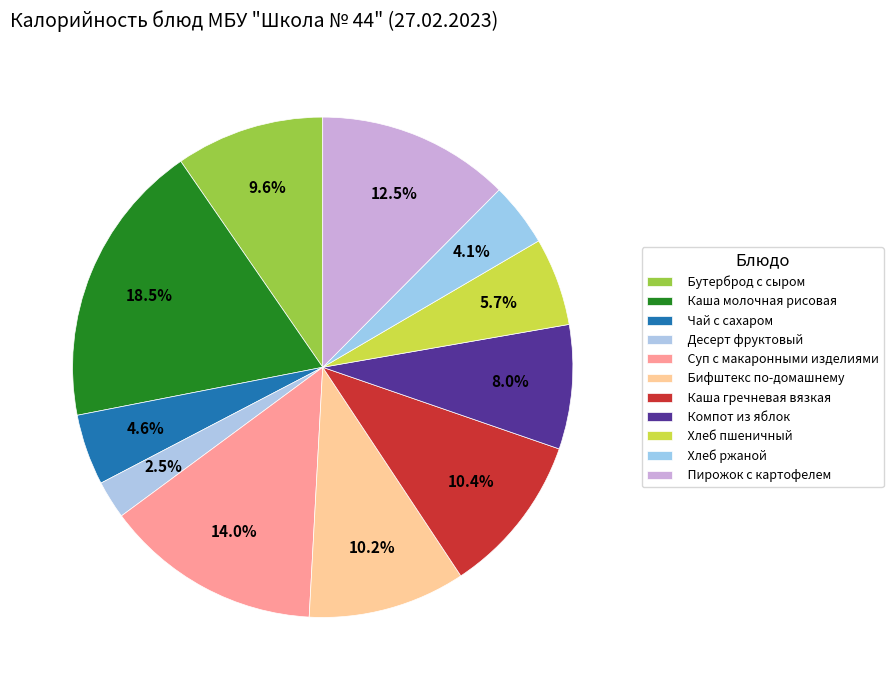

Is there any slice that represents more than half of the pie?

No